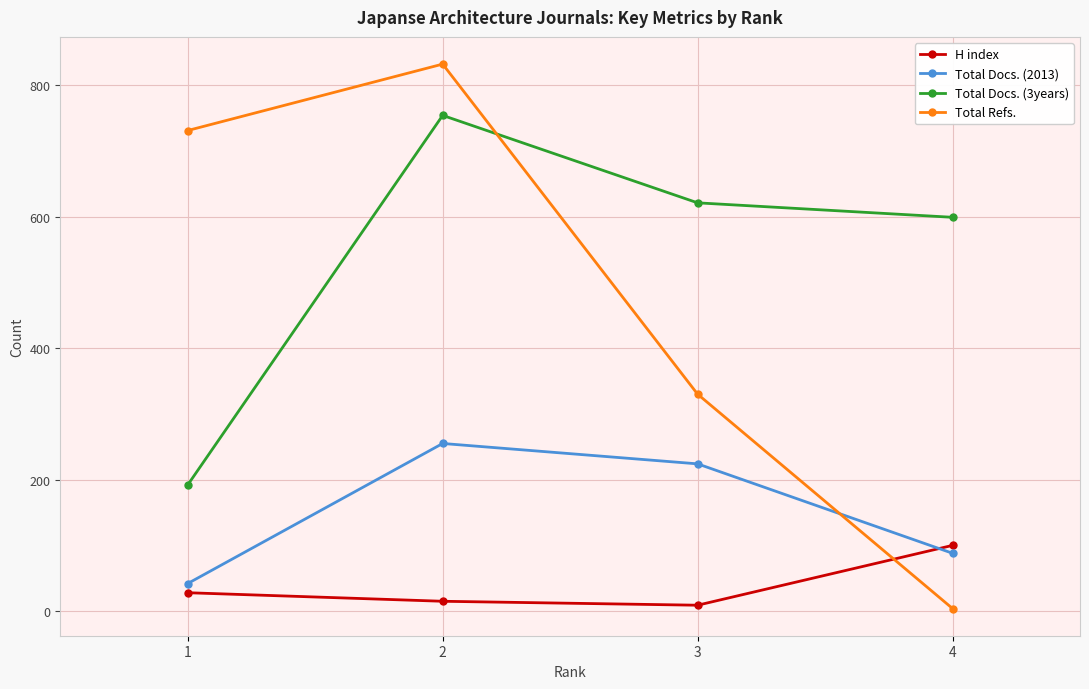

True or false: Total Docs. (3years) has more than 0 points higher than both neighbors.

True